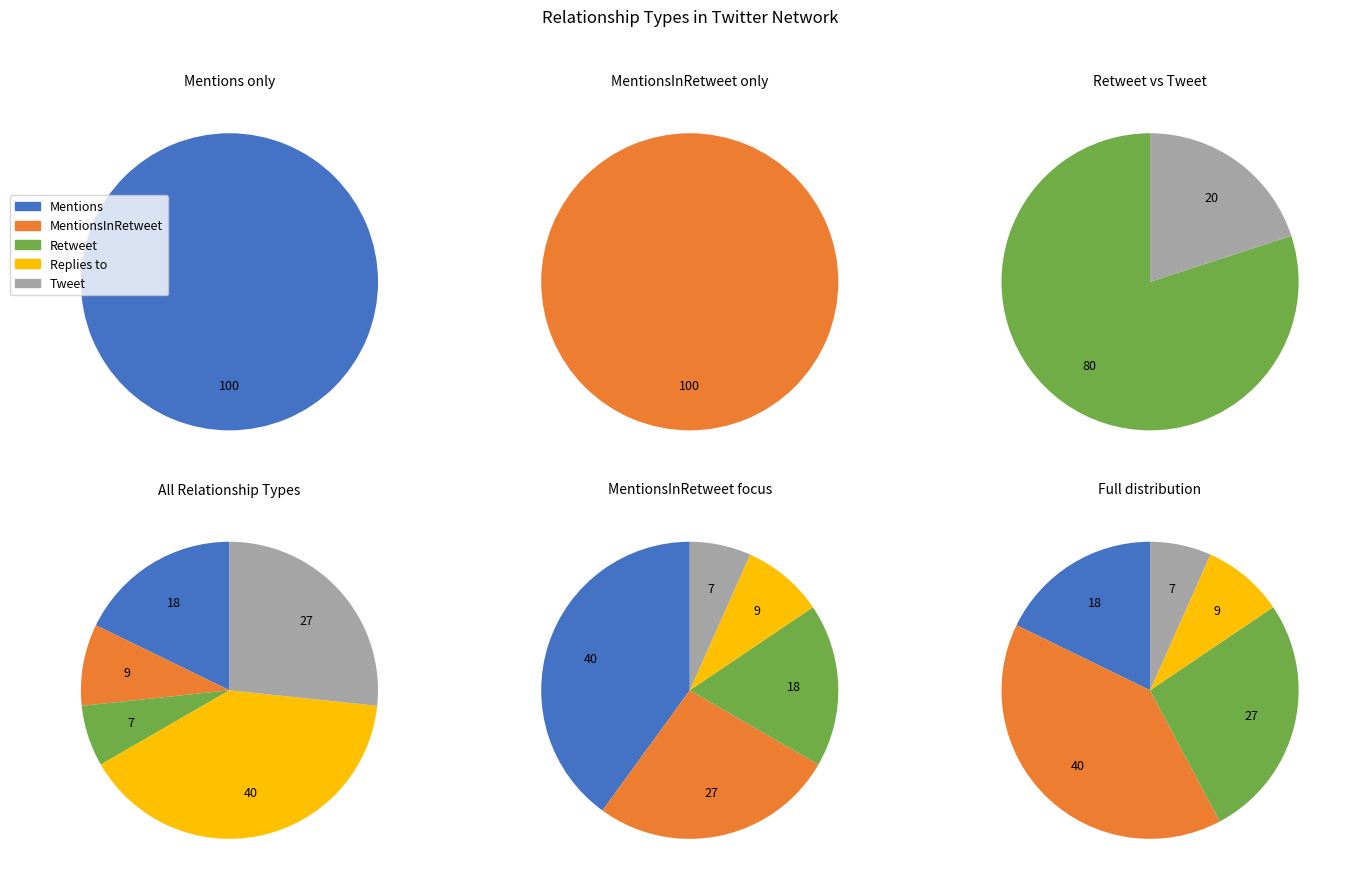

Rank the categories by value from highest to lowest.

MentionsInRetweet, Retweet, Mentions, Replies to, Tweet